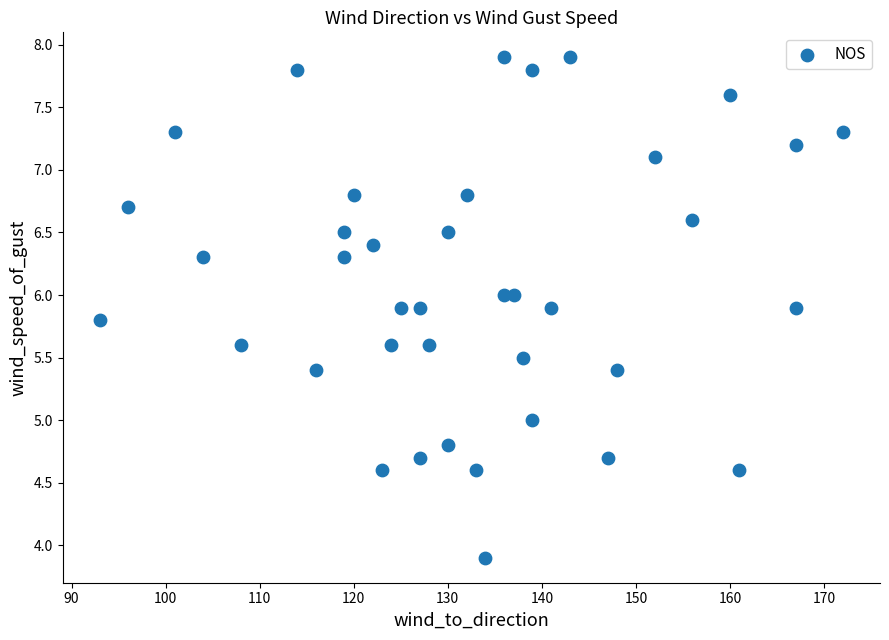

What is the range of Y values (max minus min)?

4.0